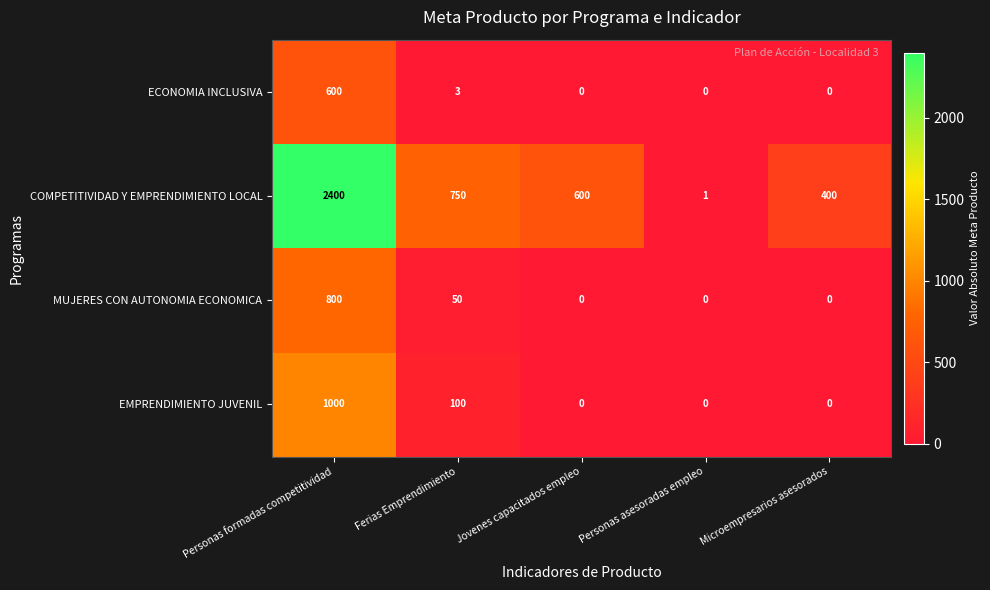

What is the spread (max minus min) of values at Ferias Emprendimiento?

747